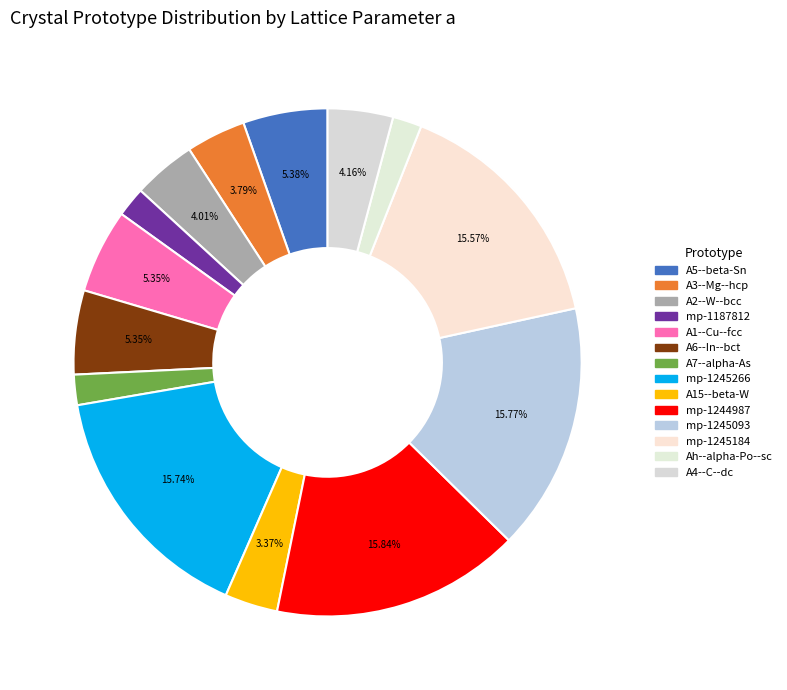

To the nearest percent, what is the average slice percentage?

7%